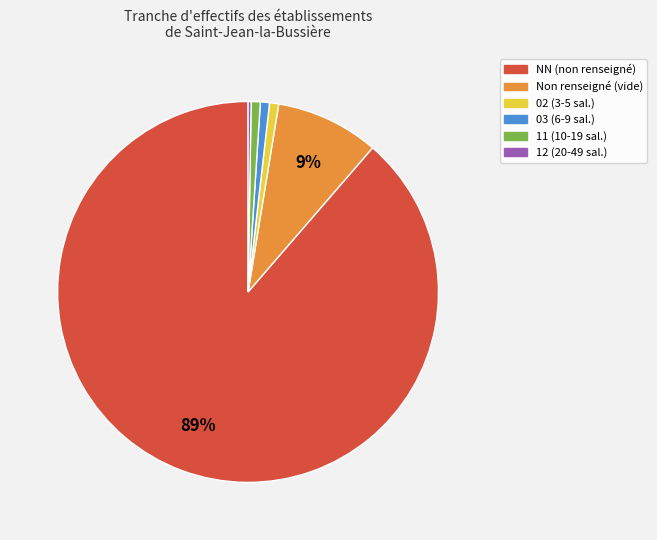

Is there any slice that represents more than half of the pie?

Yes